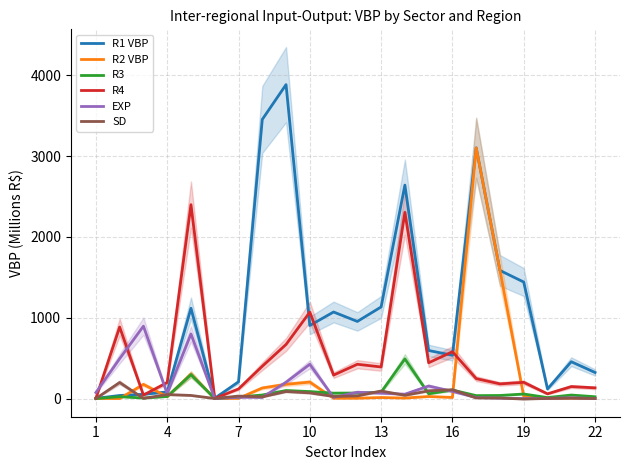

How many intersections are there between R2 VBP and R1 VBP?

2